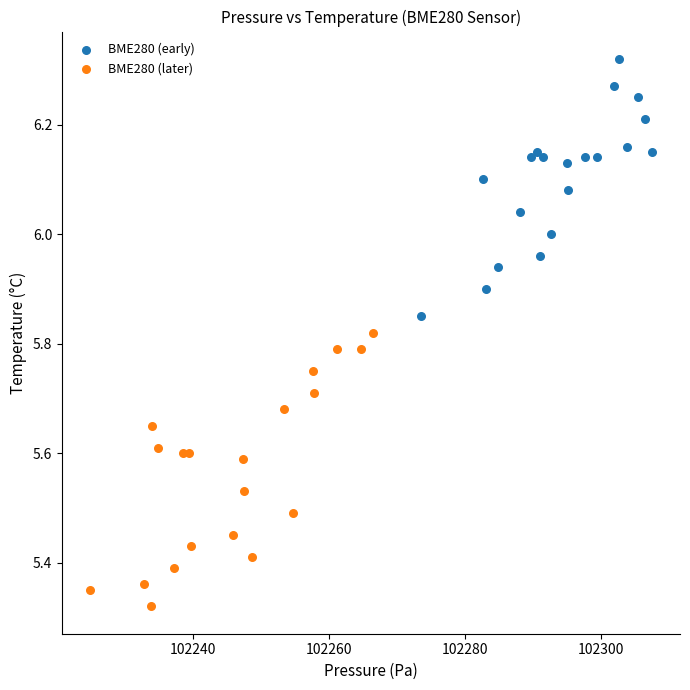

Which series contains the lowest Y value?

BME280 (later)